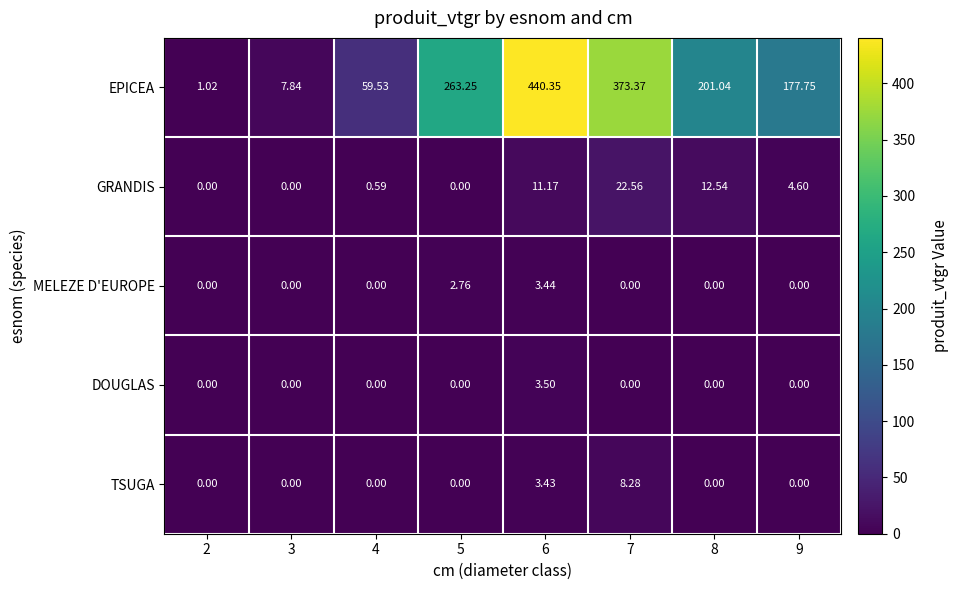

What is the total value across all series at 8?

213.6